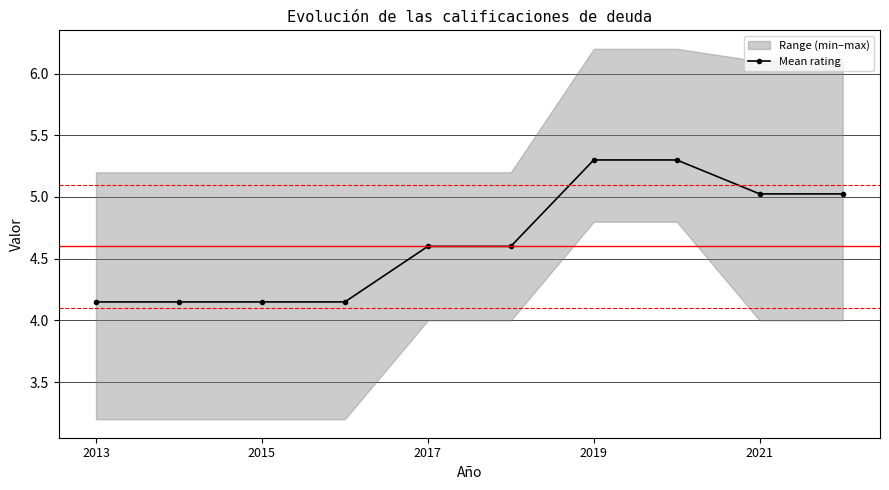

Is it true that the value at 7 is 3.2?

False